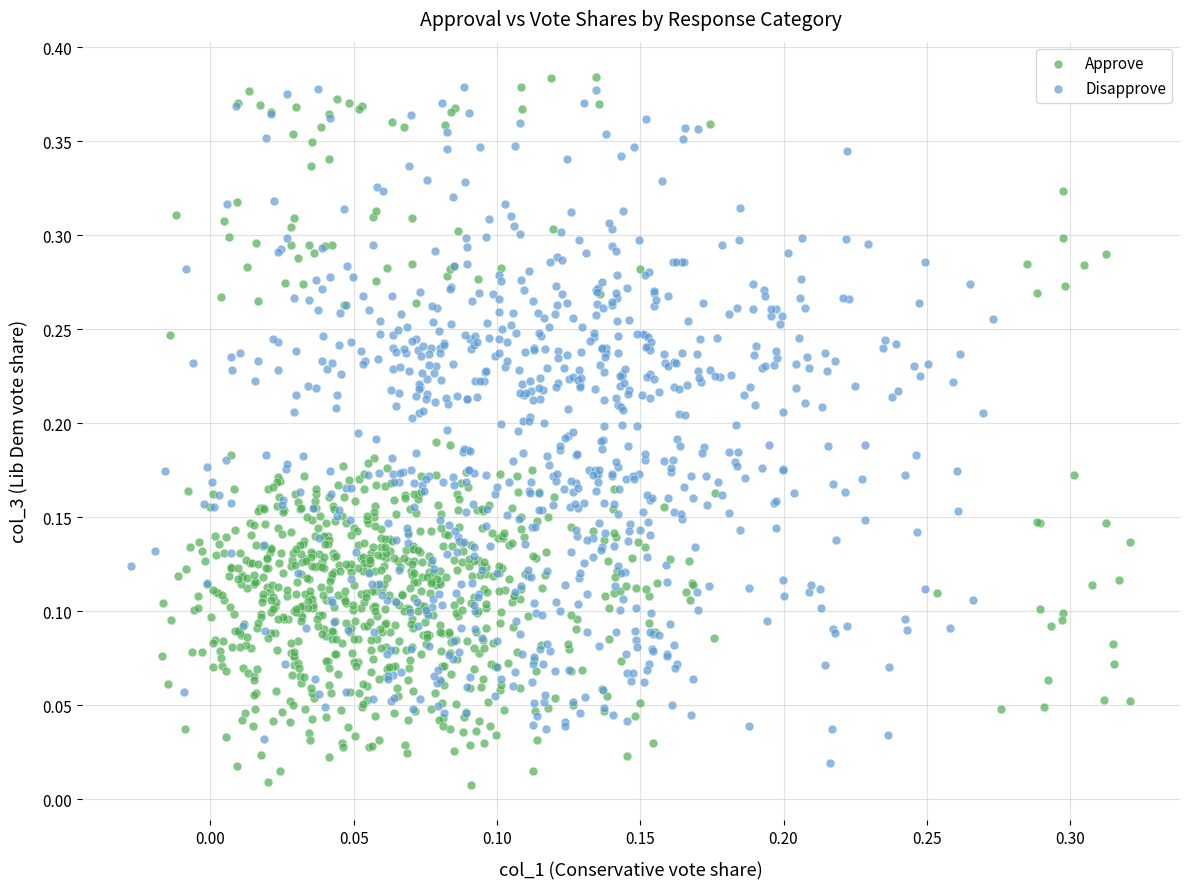

Which series has the widest spread of Y values?

Approve